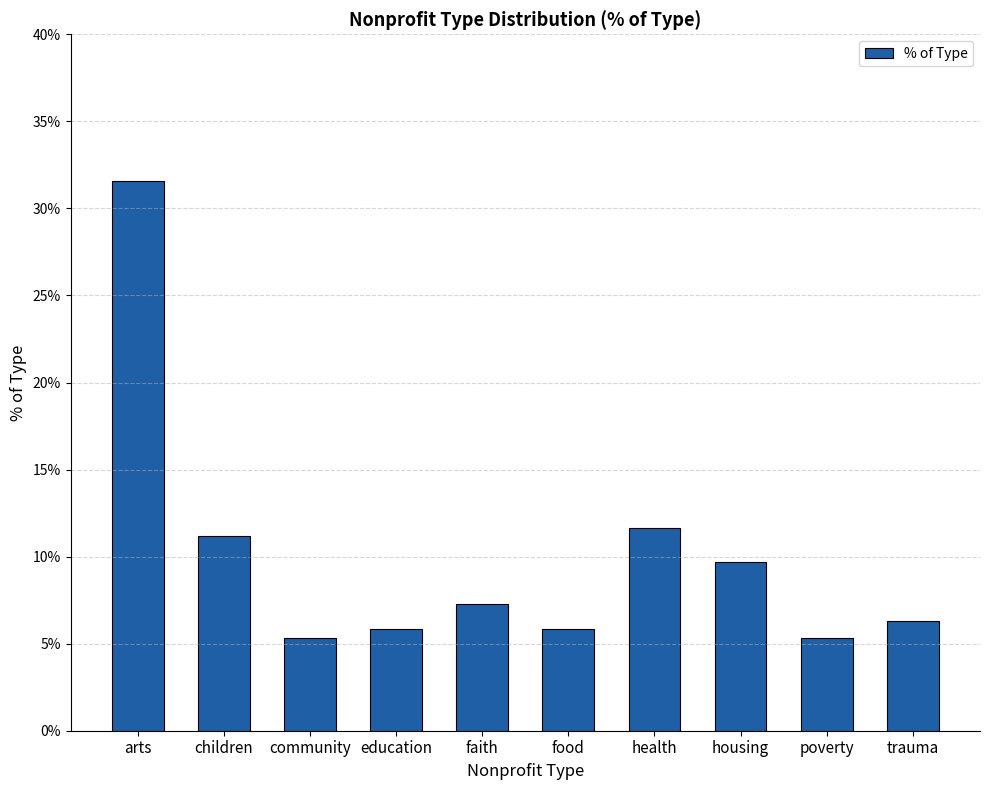

The chart shows a value of 0.2 at children. True or false?

False